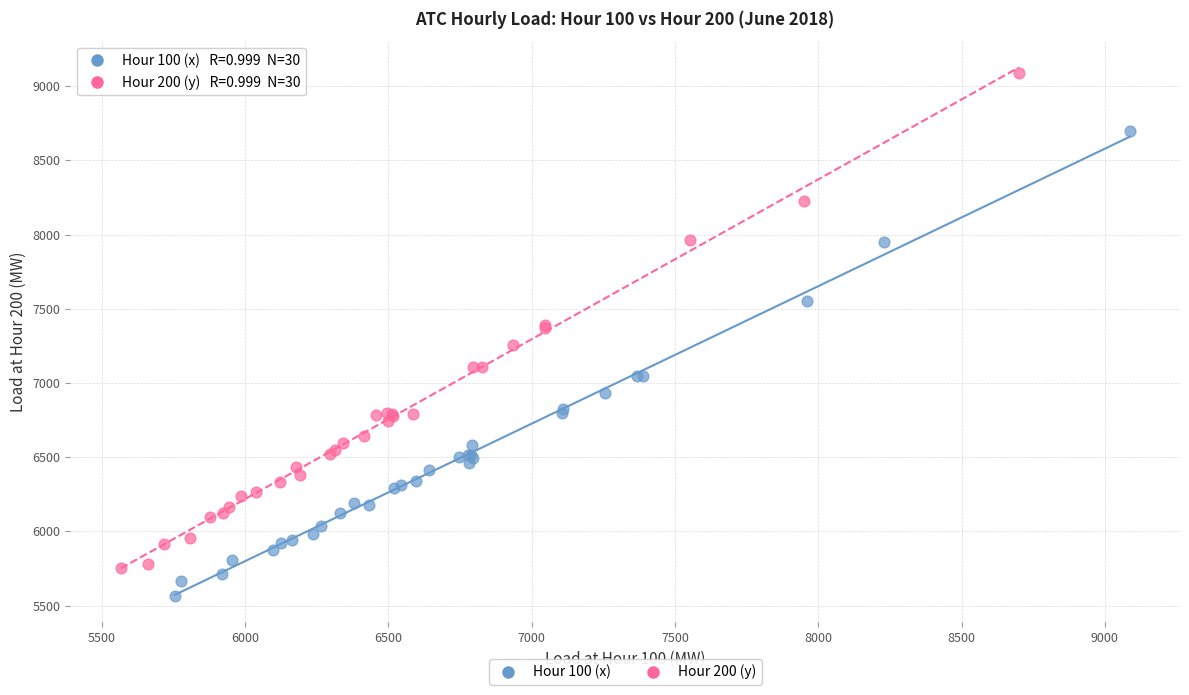

Which series has the largest Y range (max minus min)?

Hour 200 (y)